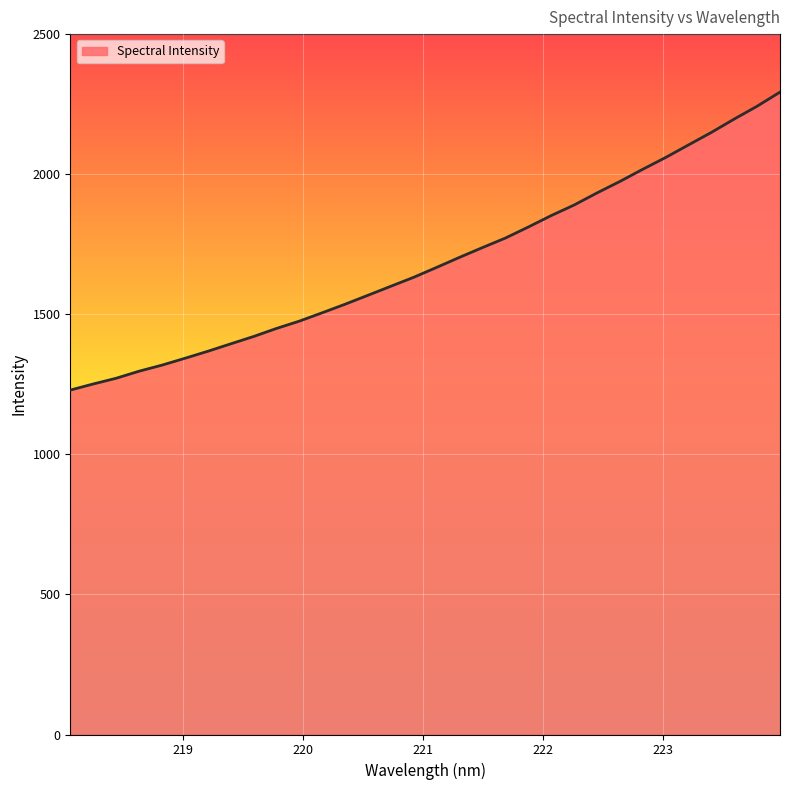

What is the smallest value displayed?

1229.3